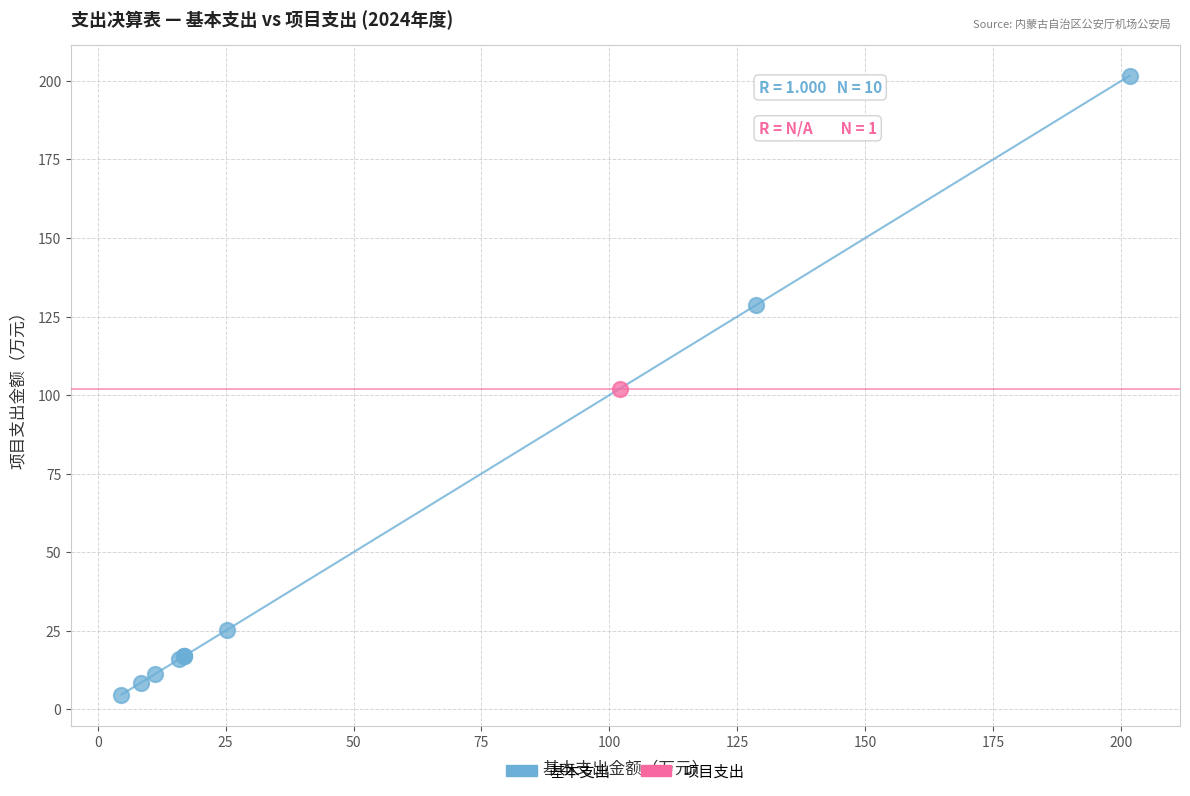

What are all the series names shown in the legend?

基本支出, 项目支出